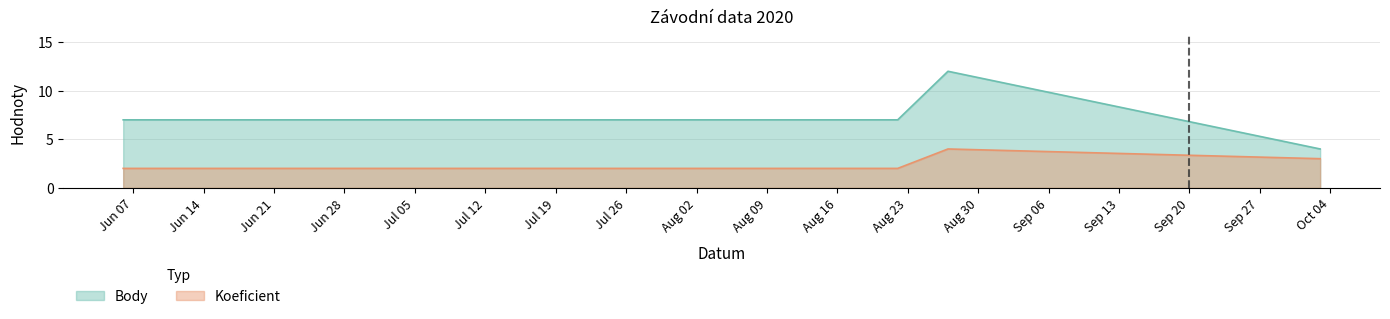

How many lines are shown in the chart?

2